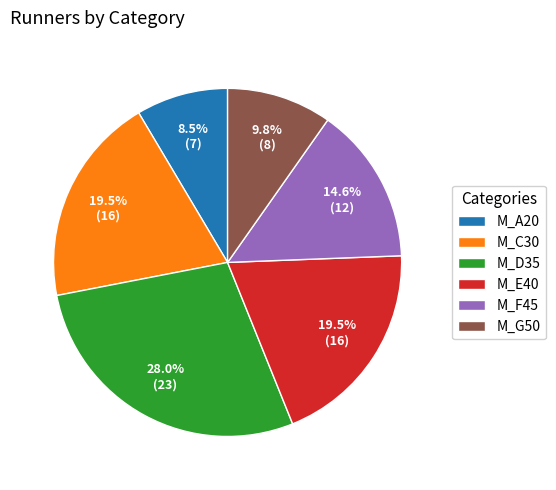

Does M_F45 account for over 50% of the chart?

No